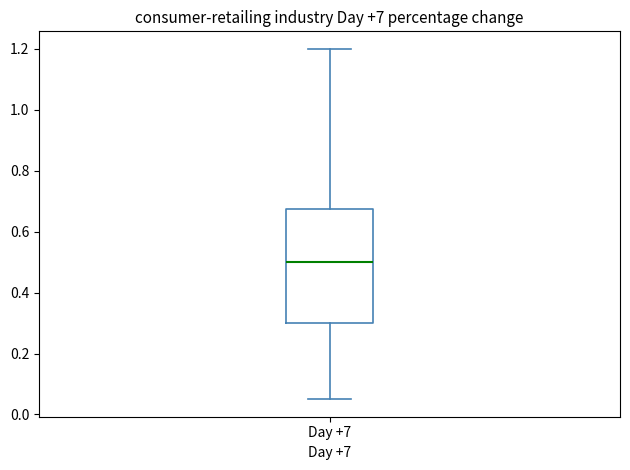

Read this box plot against the y-axis: the position of the median line, the range covered by the box, and the ends of both whiskers. The values are not printed on the chart, so give them approximately, as read against the axis.

median 0.50, box 0.30 to 0.68, whiskers 0.06 to 1.20